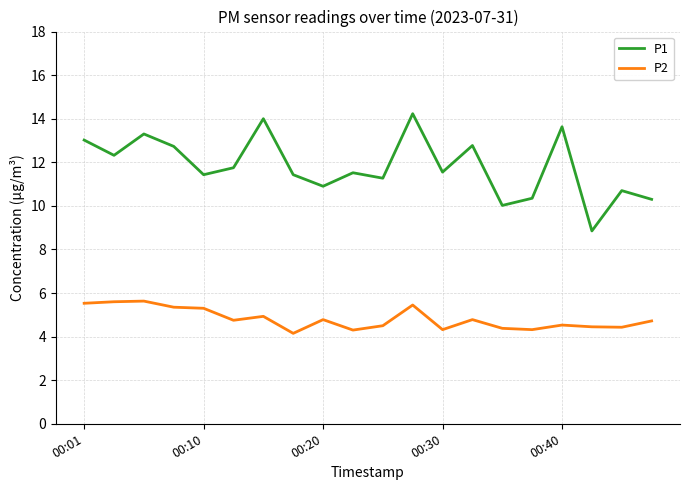

Which series has the largest range (max minus min)?

P1